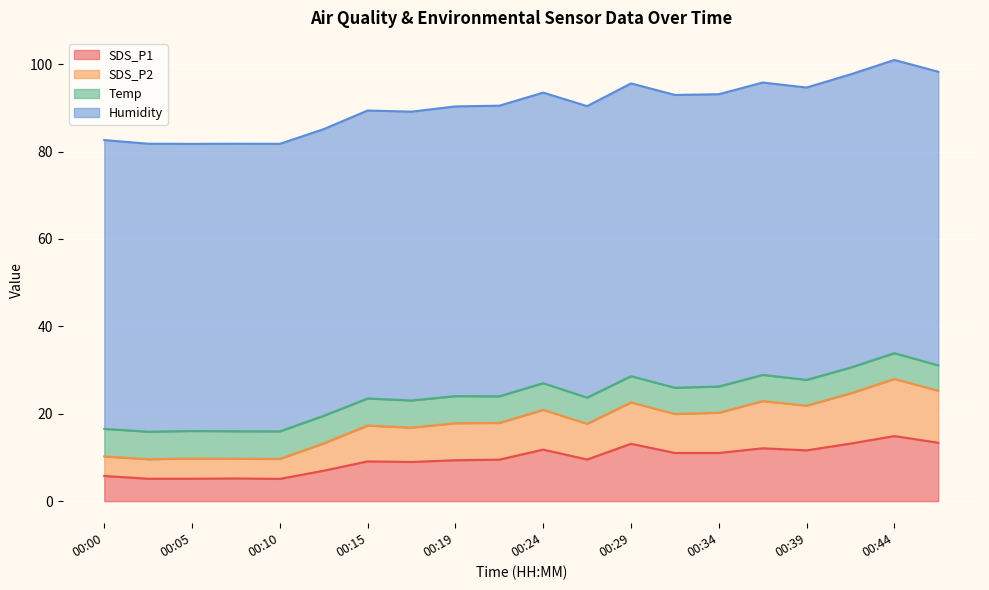

True or false: SDS_P1 and SDS_P2 cross at least once.

False